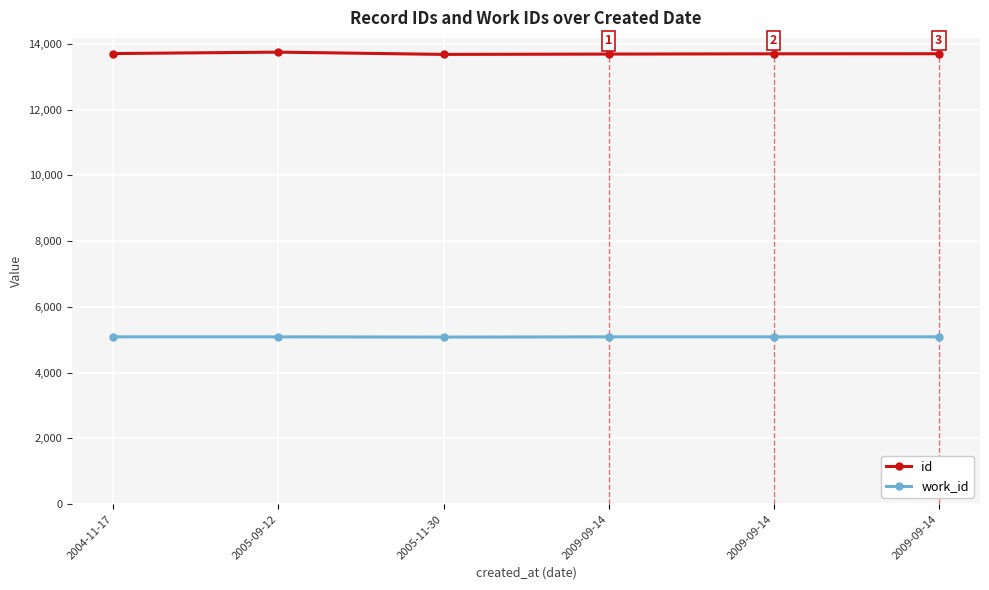

How many lines are shown in the chart?

2